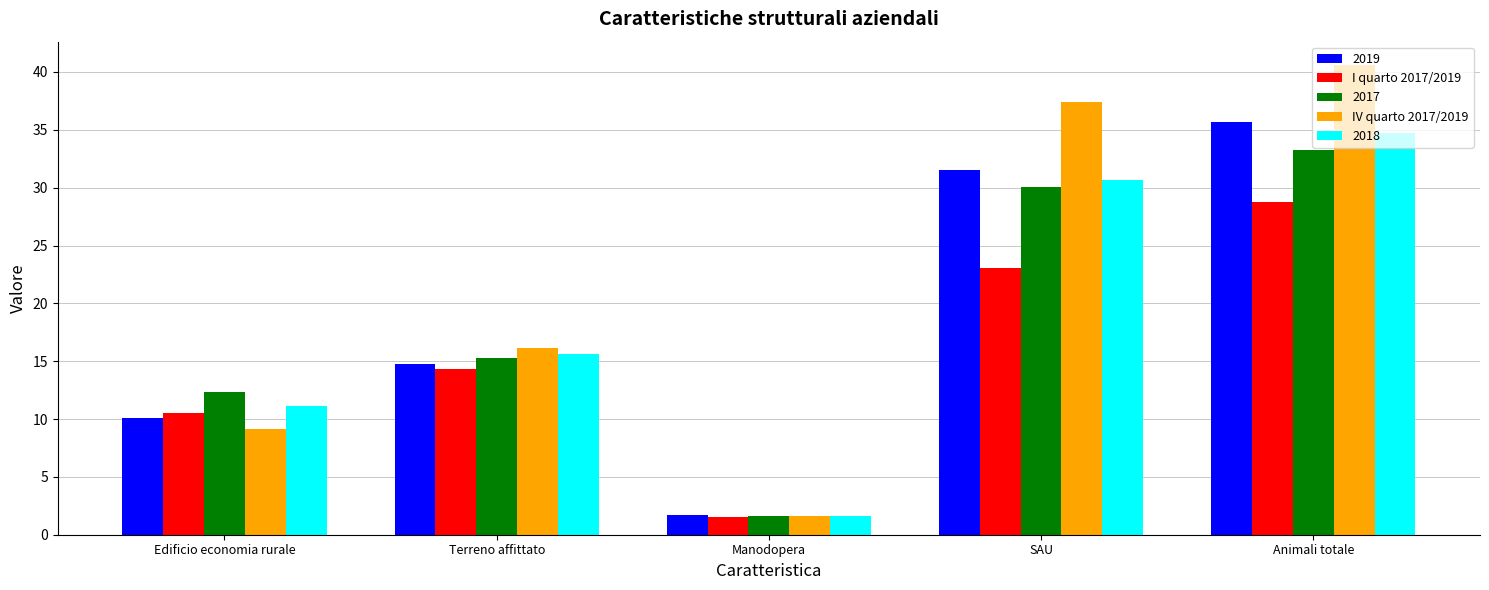

How many bars are there in each group?

5